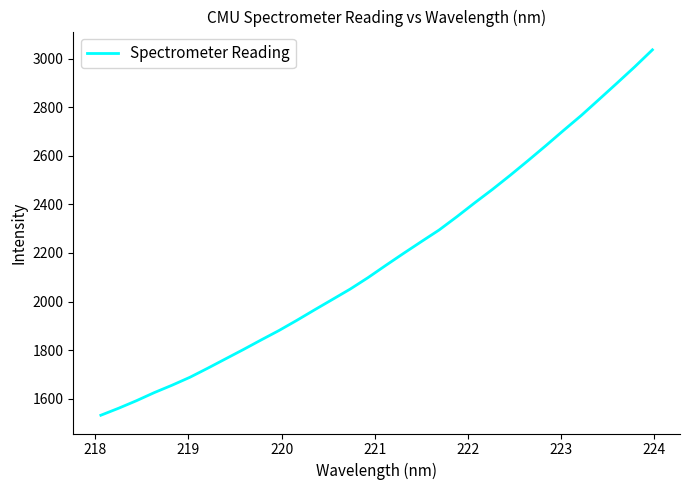

What is the minimum value shown in the chart?

1532.1